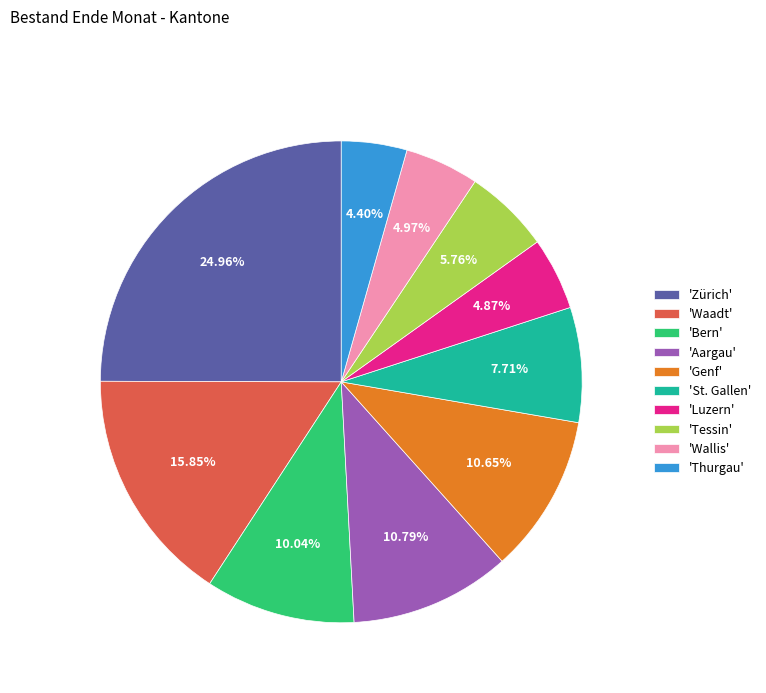

Combined, do 'St. Gallen' and 'Luzern' account for over 50%?

No